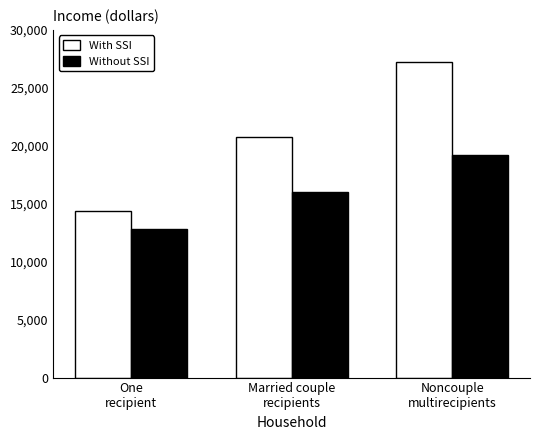

At how many categories does at least one series exceed 25328?

1